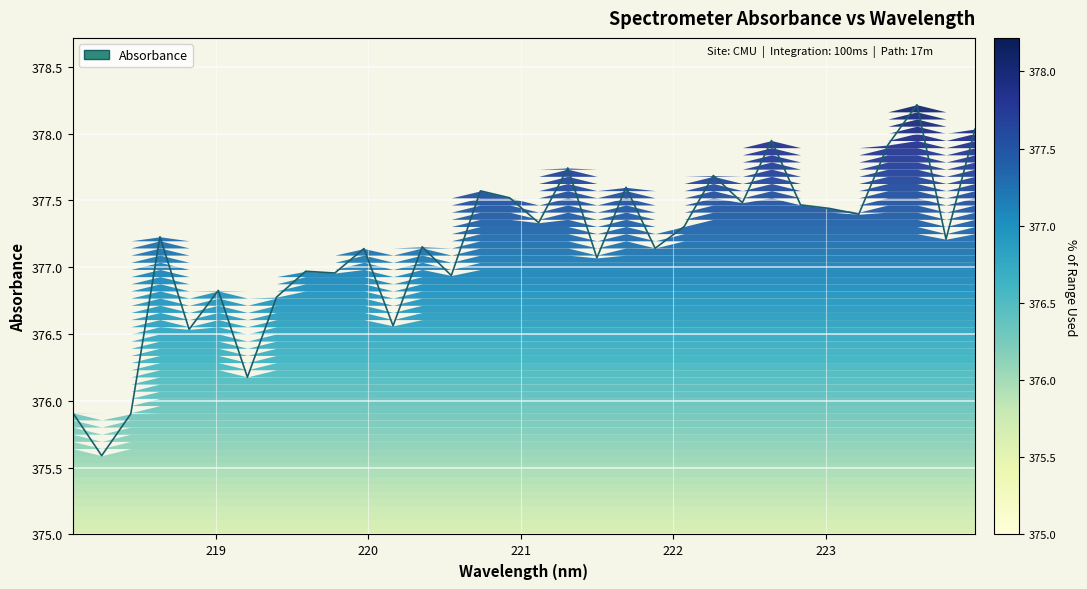

Is it true that the value at 221.3083 is 377.7?

True